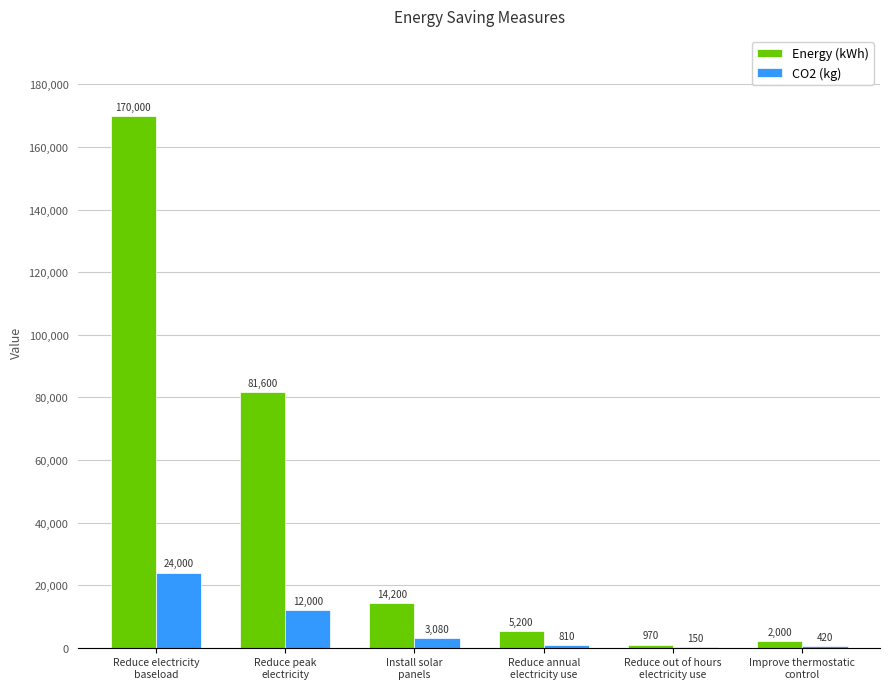

What is the highest value of the Energy (kWh) series?

170000